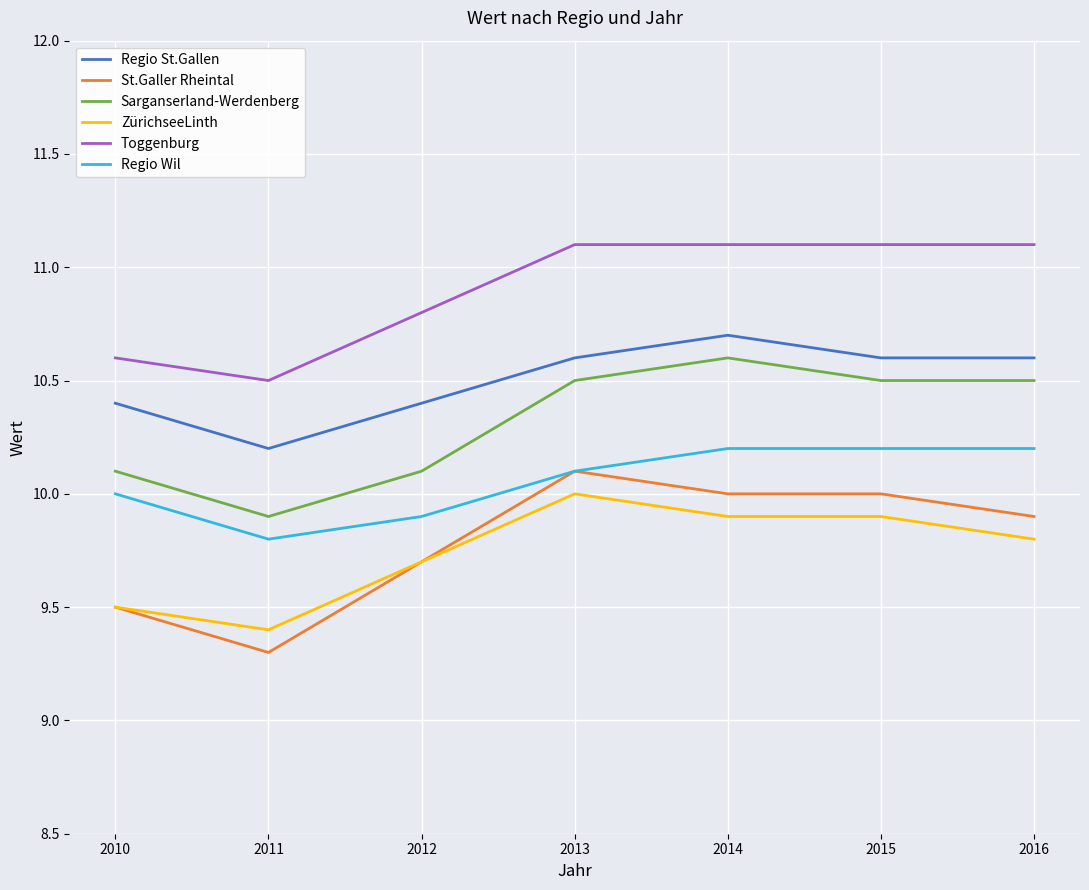

Which series has the largest range (max minus min)?

St.Galler Rheintal